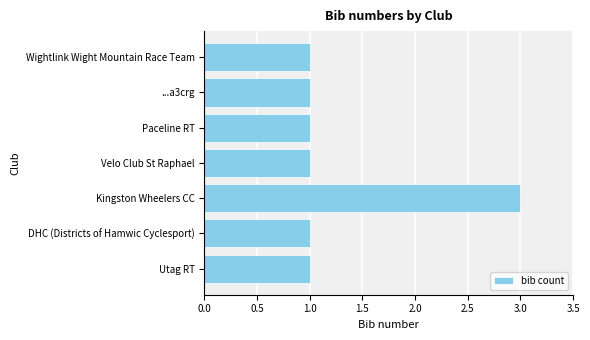

How many series are shown in this chart?

1